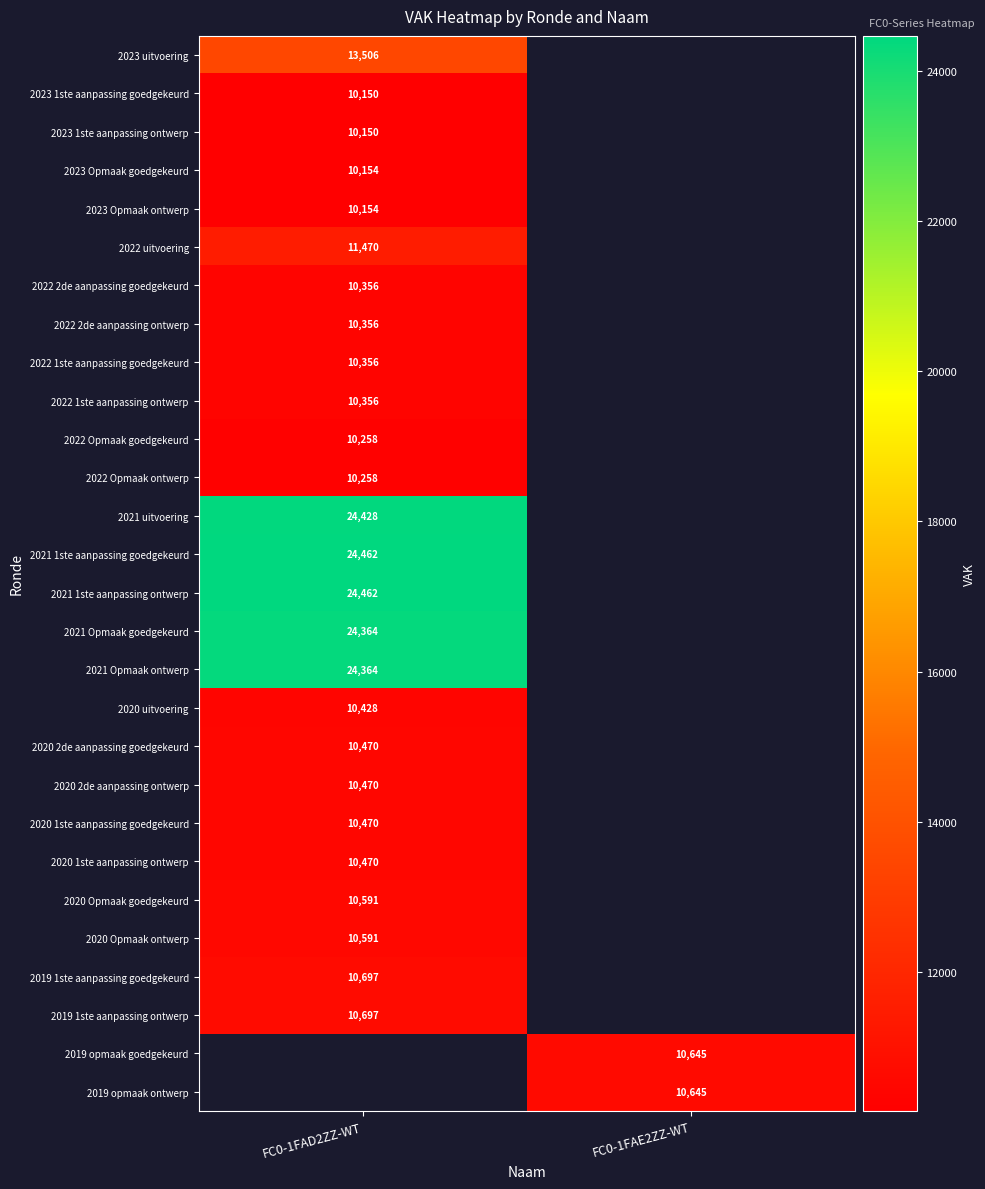

What is the maximum value shown in the chart?

24462.0